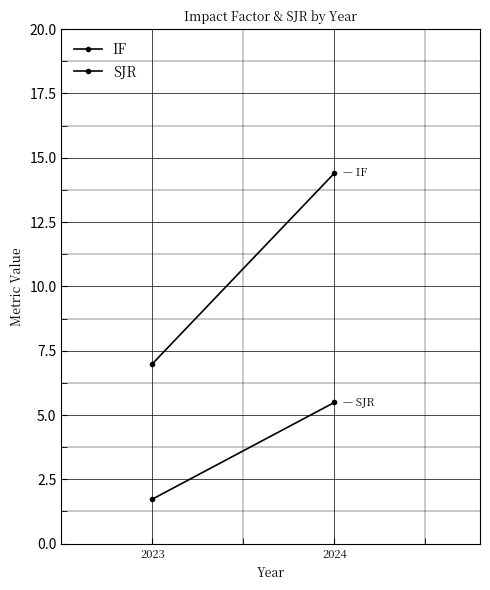

Which category has the lowest value in the SJR series?

2023